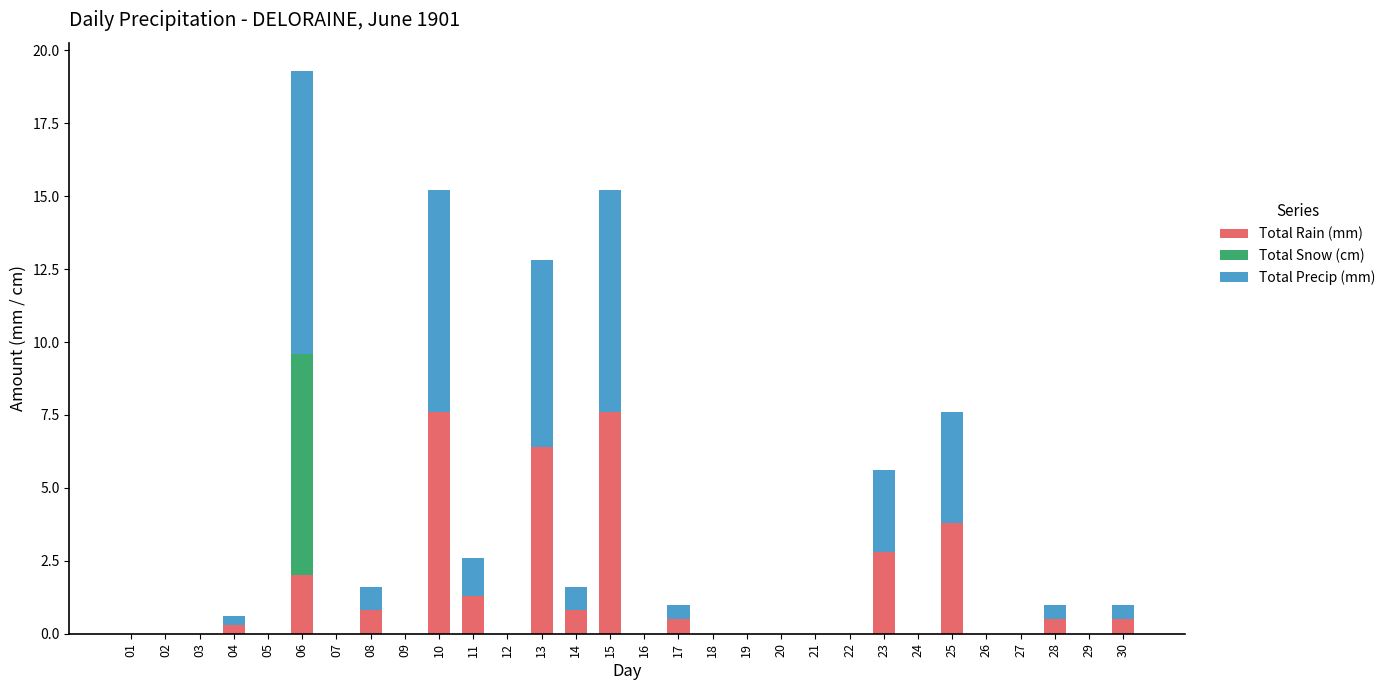

The Total Rain (mm) series shows 2.3 at 09. True or false?

False